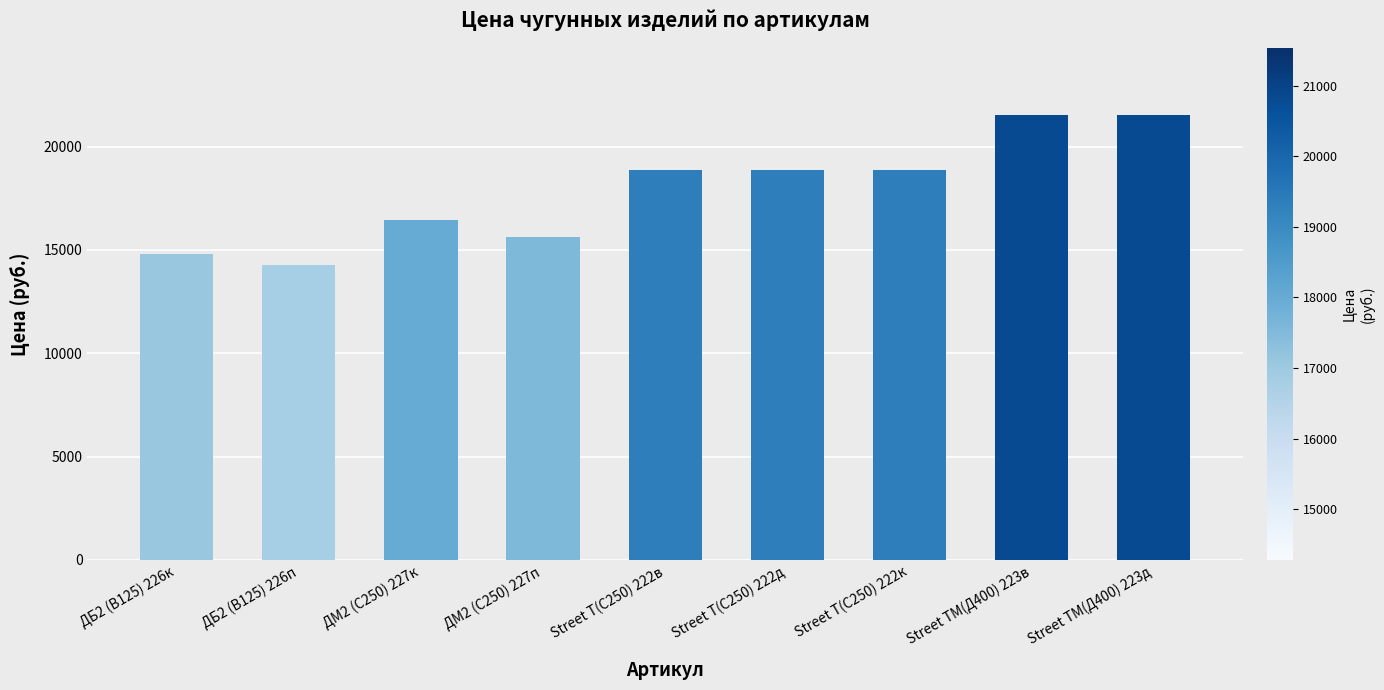

What is the difference between the maximum and minimum values?

7248